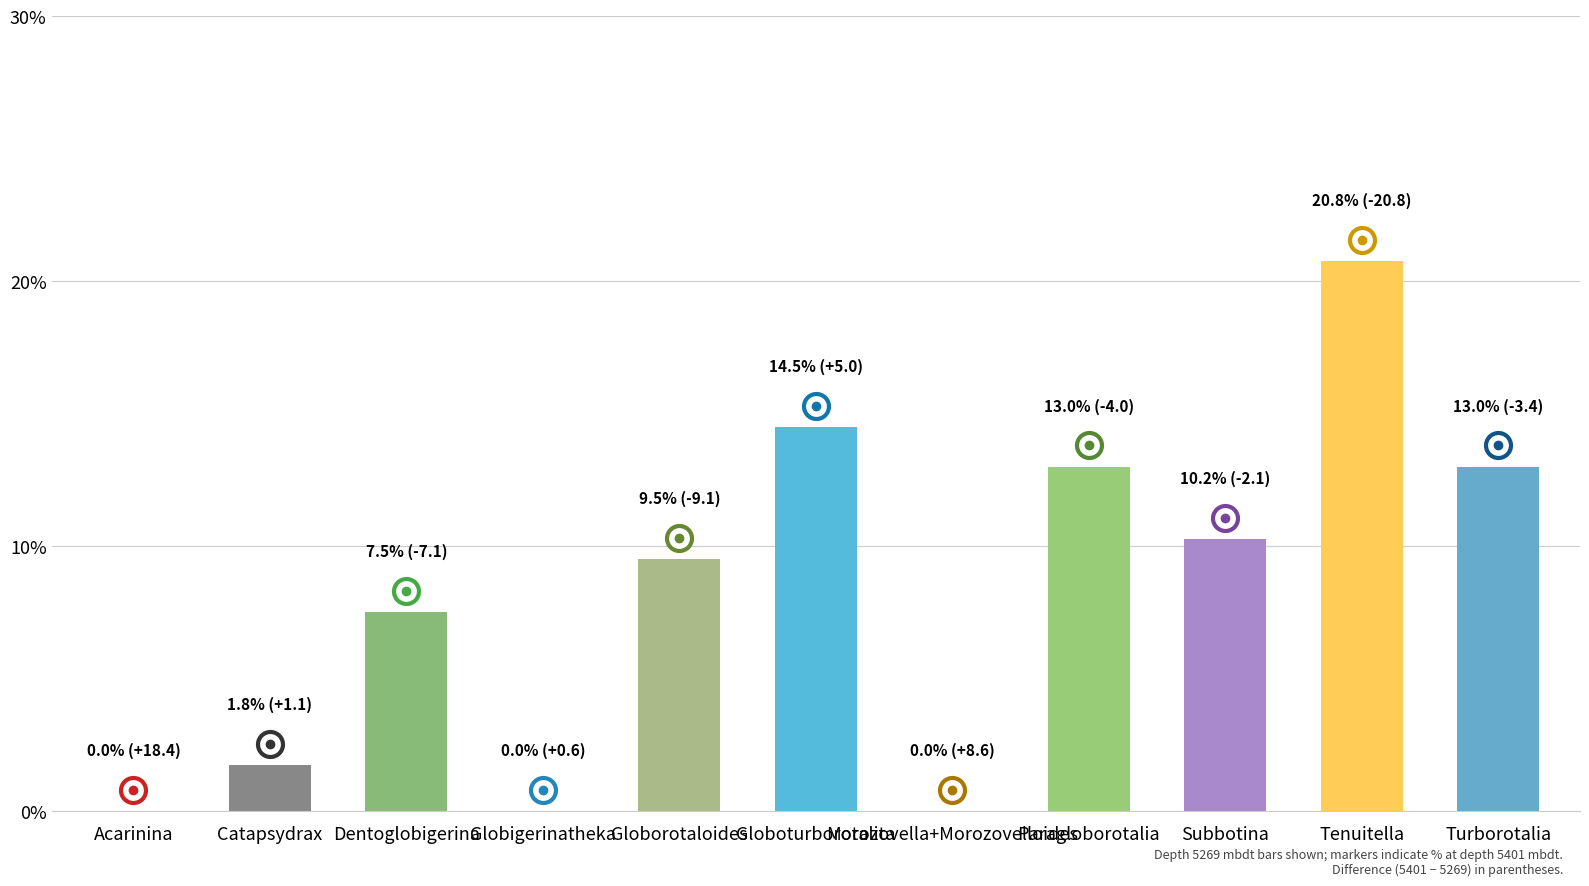

What is the label of the 11th bar from the left?

Turborotalia